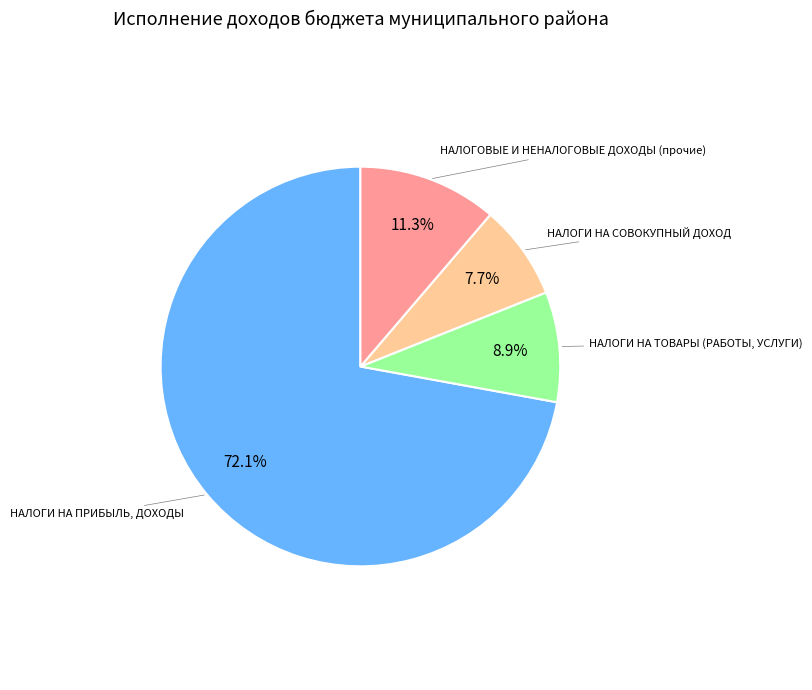

To the nearest percent, what is the combined percentage of НАЛОГИ НА ПРИБЫЛЬ, ДОХОДЫ and НАЛОГИ НА СОВОКУПНЫЙ ДОХОД?

80%